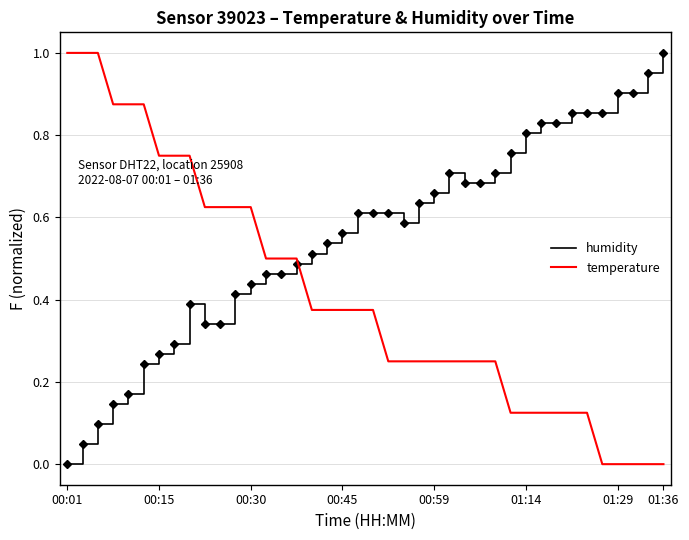

After their last crossing, which series has the higher values: temperature or humidity?

humidity